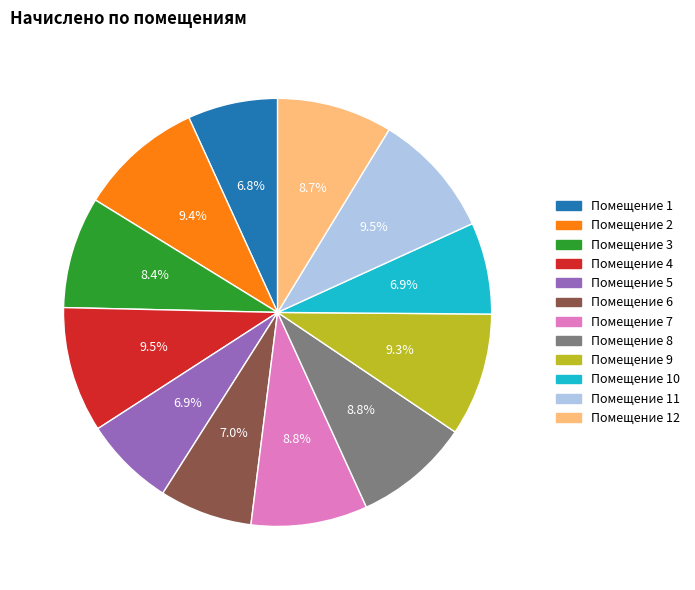

Is there a majority slice in this chart?

No